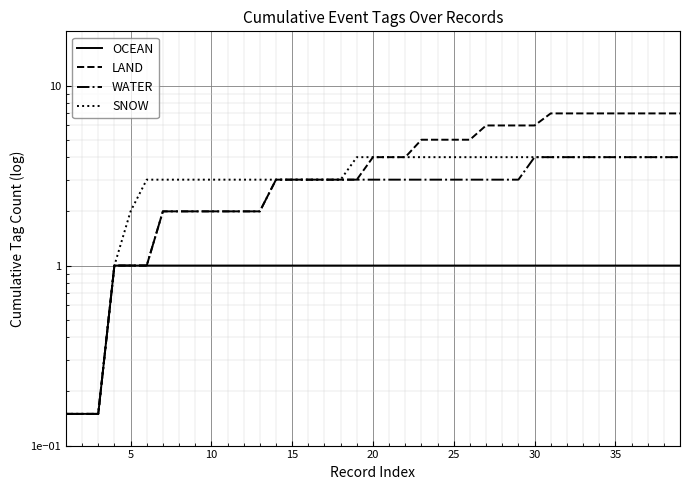

True or false: OCEAN and WATER cross at least once.

False